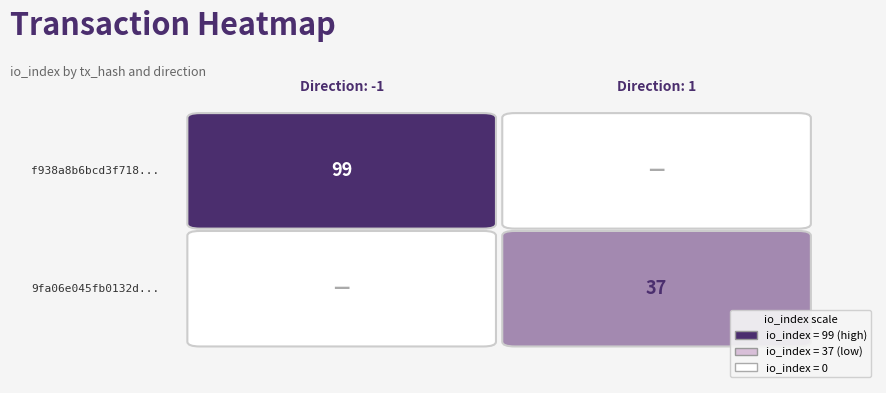

List the series in order of their peak value, highest first.

f938a8b6, 9fa06e04